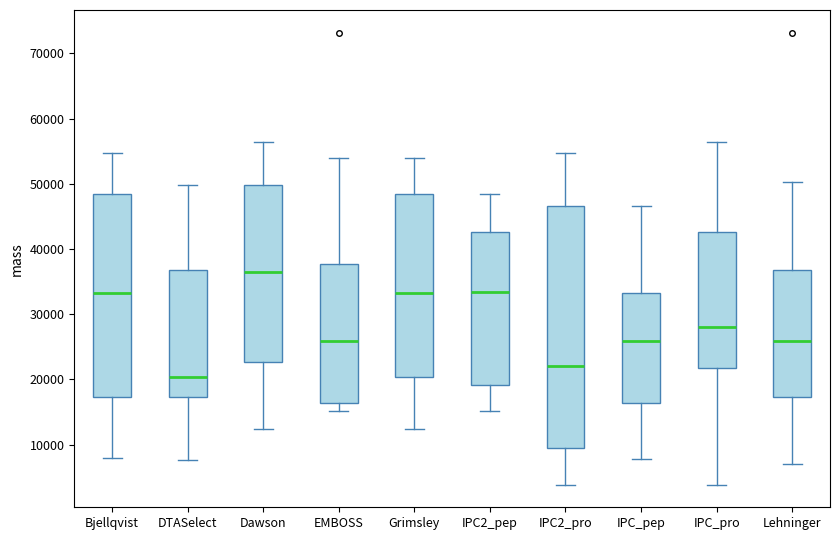

Reading left to right, transcribe this box plot: for each box, give where its median line is, the range the box spans, and where its two whiskers end, as read against the y-axis. The values are not printed on the chart, so give them approximately, as read against the axis.

Bjellqvist: median 33000, box 17000 to 48000, whiskers 8000 to 55000
DTASelect: median 20000, box 17000 to 37000, whiskers 8000 to 50000
Dawson: median 36000, box 23000 to 50000, whiskers 12000 to 56000
EMBOSS: median 26000, box 16000 to 38000, whiskers 15000 to 54000
Grimsley: median 33000, box 20000 to 48000, whiskers 12000 to 54000
IPC2_pep: median 33000, box 19000 to 43000, whiskers 15000 to 48000
IPC2_pro: median 22000, box 10000 to 47000, whiskers 4000 to 55000
IPC_pep: median 26000, box 16000 to 33000, whiskers 8000 to 47000
IPC_pro: median 28000, box 22000 to 43000, whiskers 4000 to 56000
Lehninger: median 26000, box 17000 to 37000, whiskers 7000 to 50000